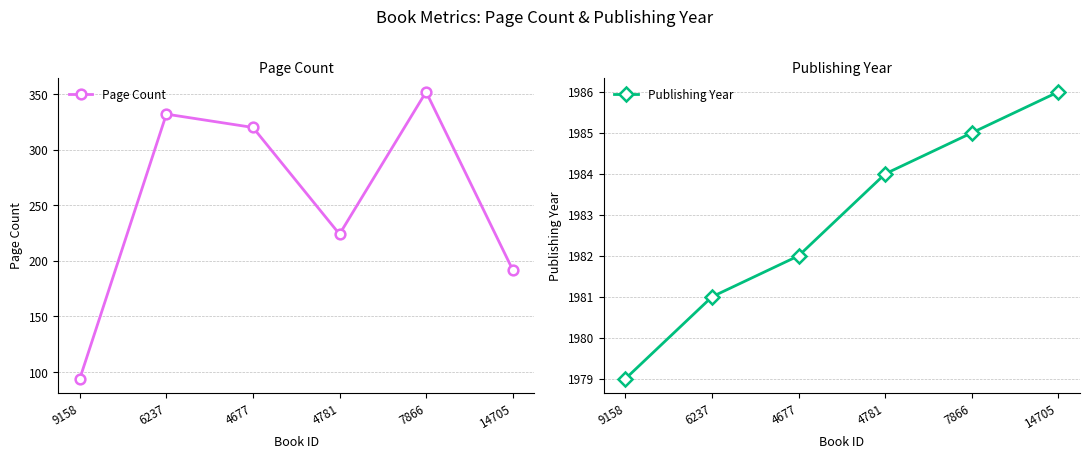

At 6237, list the series in order from smallest to largest.

Page Count, Publishing Year